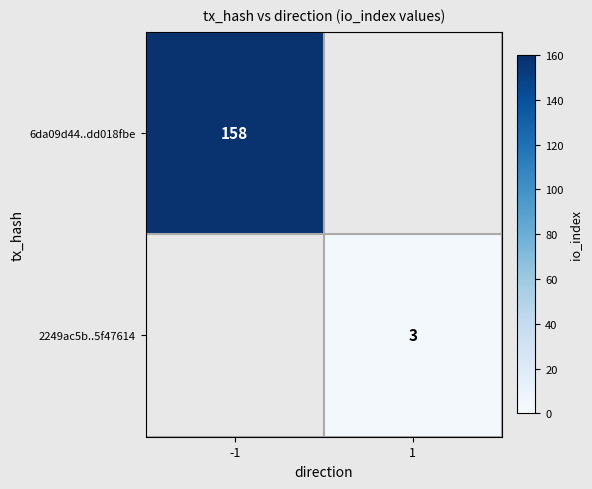

The value of 6da09d44..dd018fbe at -1 is 158. True or false?

True